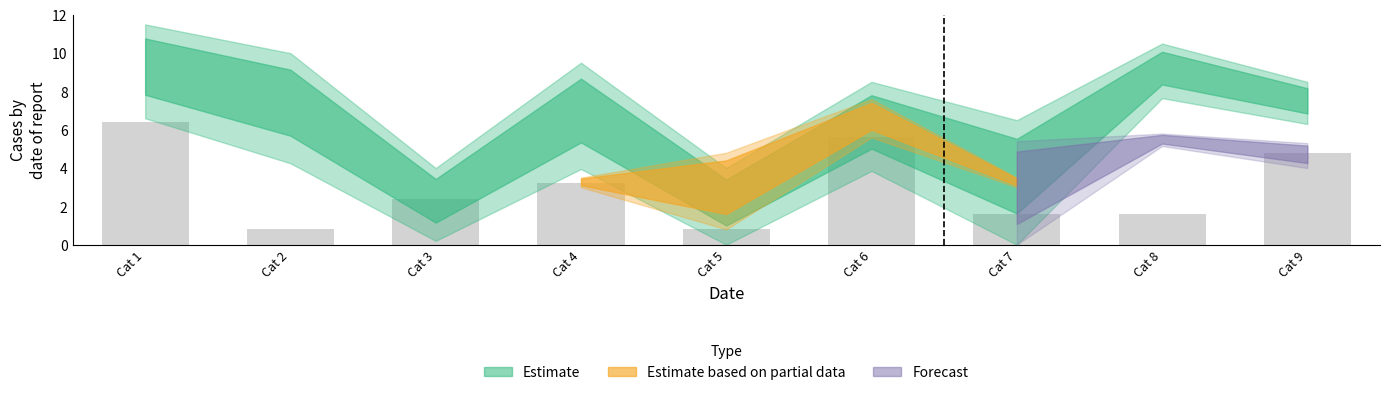

What is the sum of the values at Cat 3 and Cat 1?

8.8